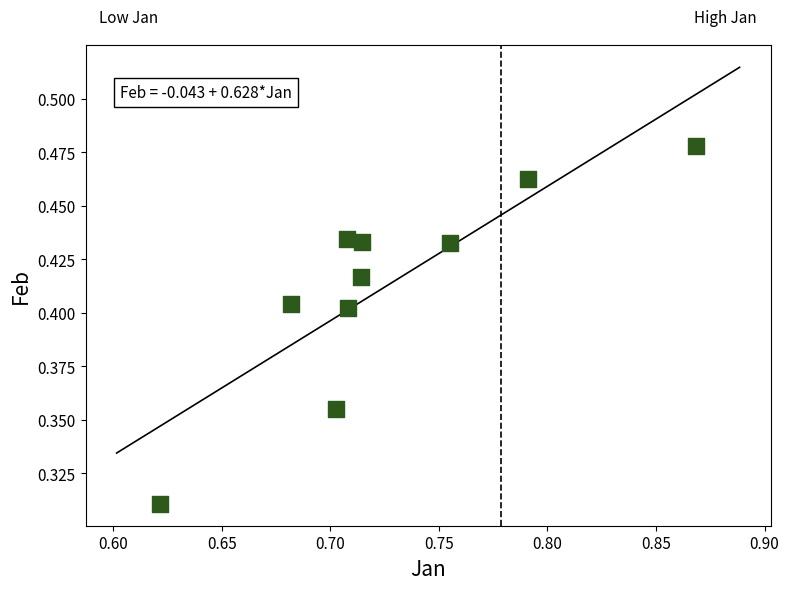

What is the average X value?

0.7